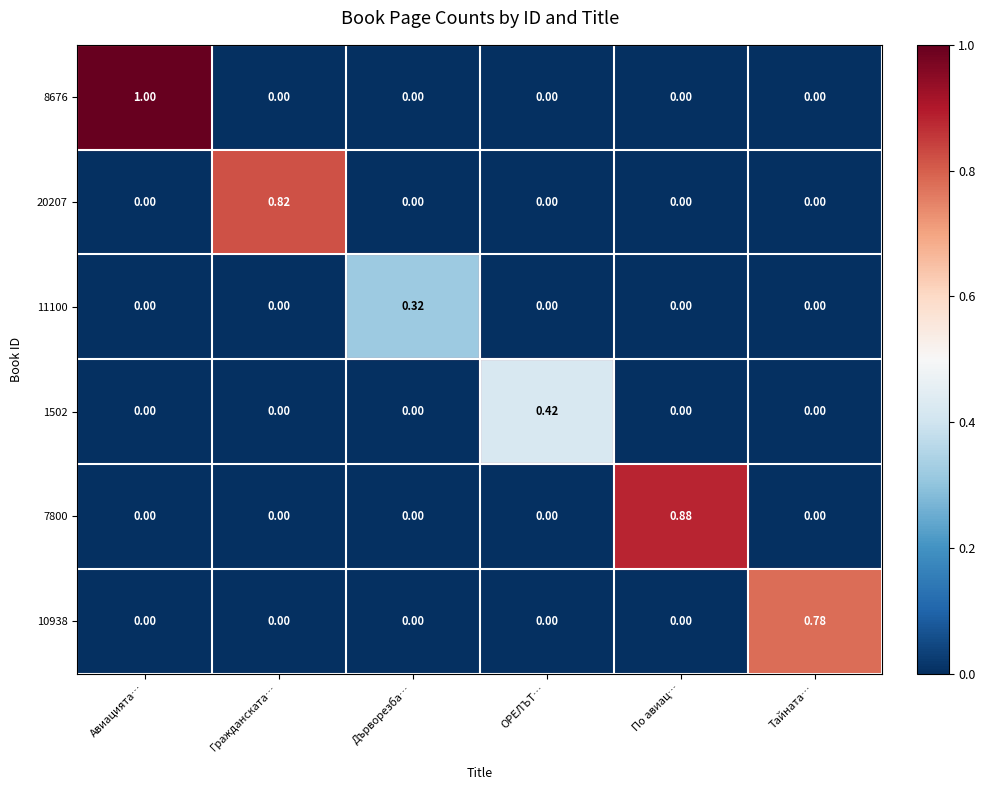

Is the value of 1502 at Дърворезба… greater than the value of 20207 at Гражданската…?

No